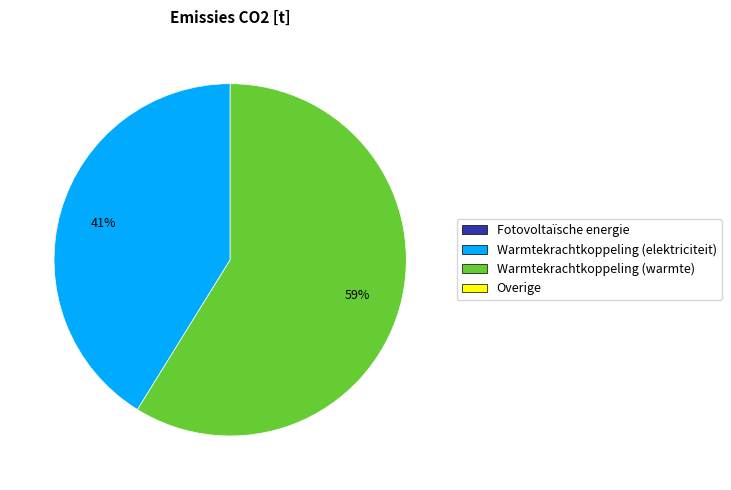

Count the number of slices in the pie.

2